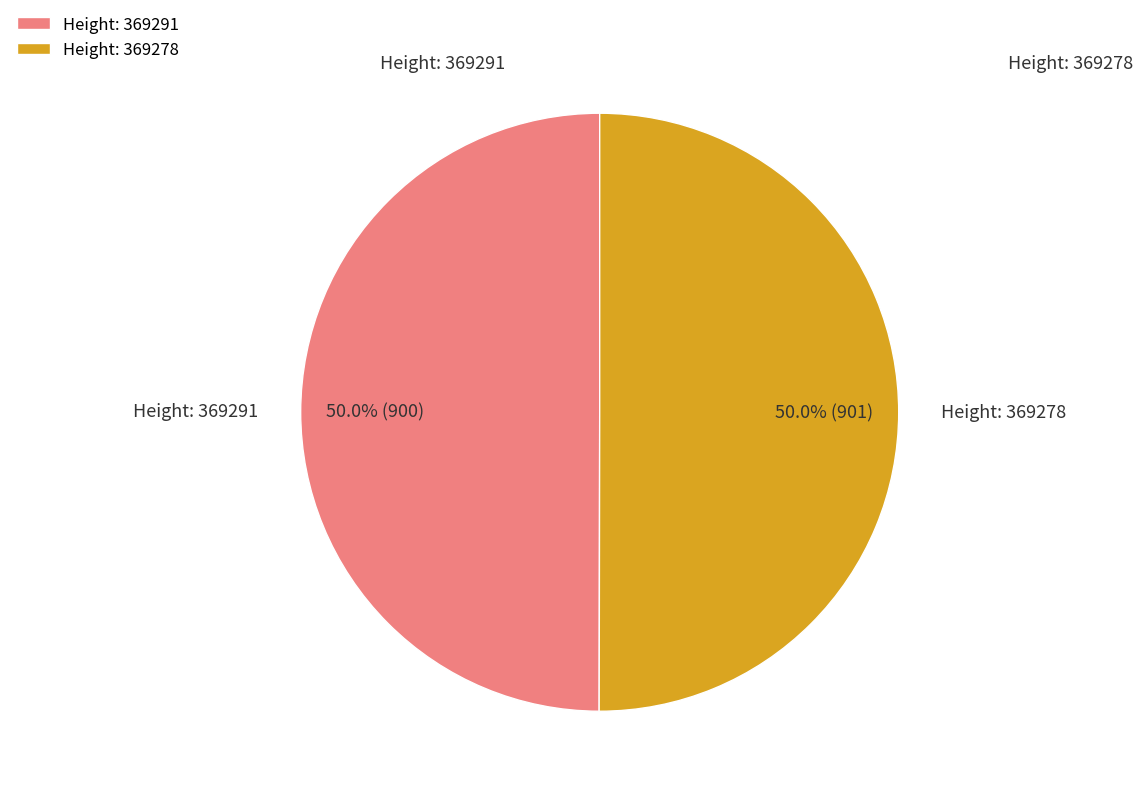

What is the ratio of the value at Height: 369278 to the value at Height: 369291?

1.0